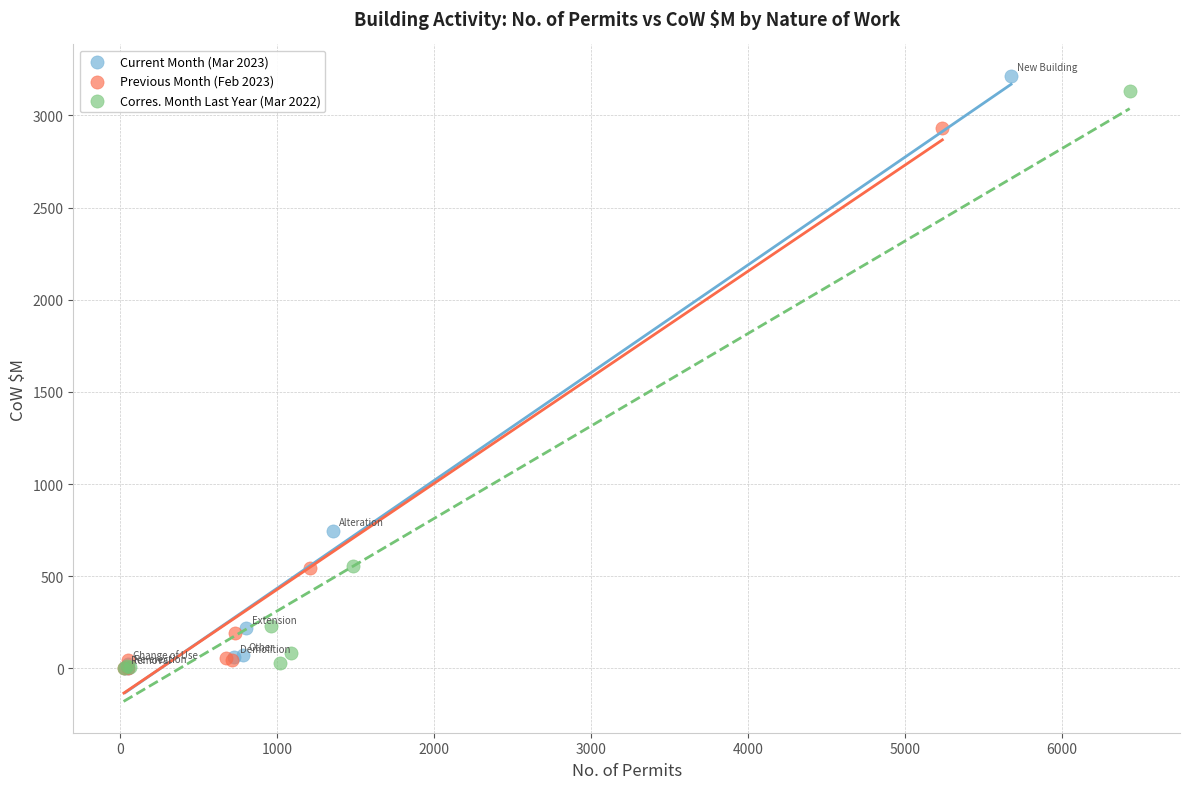

Which series has the widest spread of Y values?

Current Month (Mar 2023)